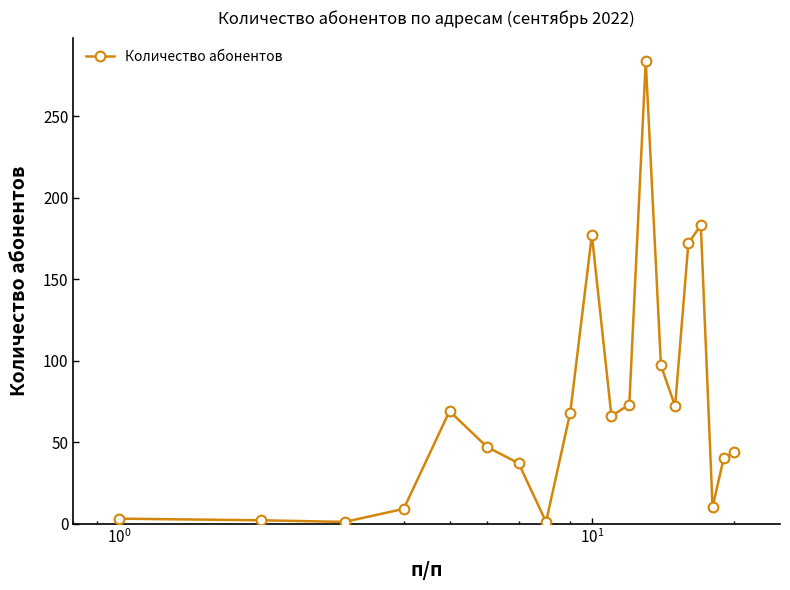

How many points are lower than both their immediate neighbors (excluding endpoints)?

5